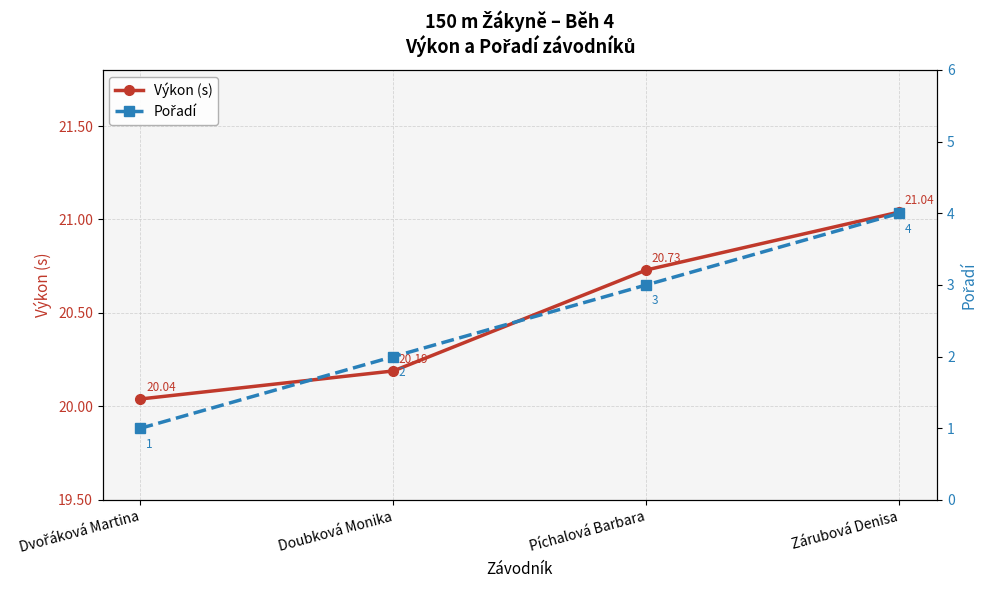

Reading left to right, what are all the values shown in this chart?

Výkon (s): 20.0	20.2	20.7	21.0
Pořadí: 1.0	2.0	3.0	4.0